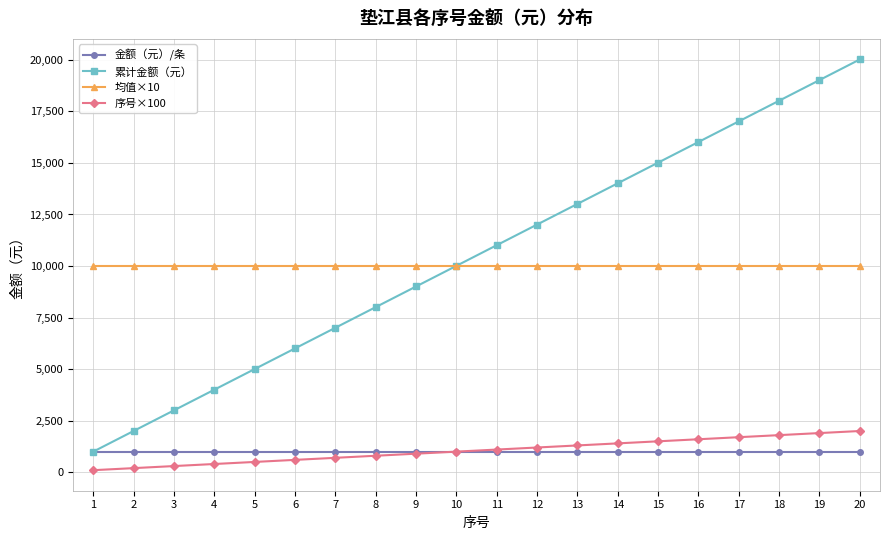

Which series has the widest spread of values?

累计金额（元）